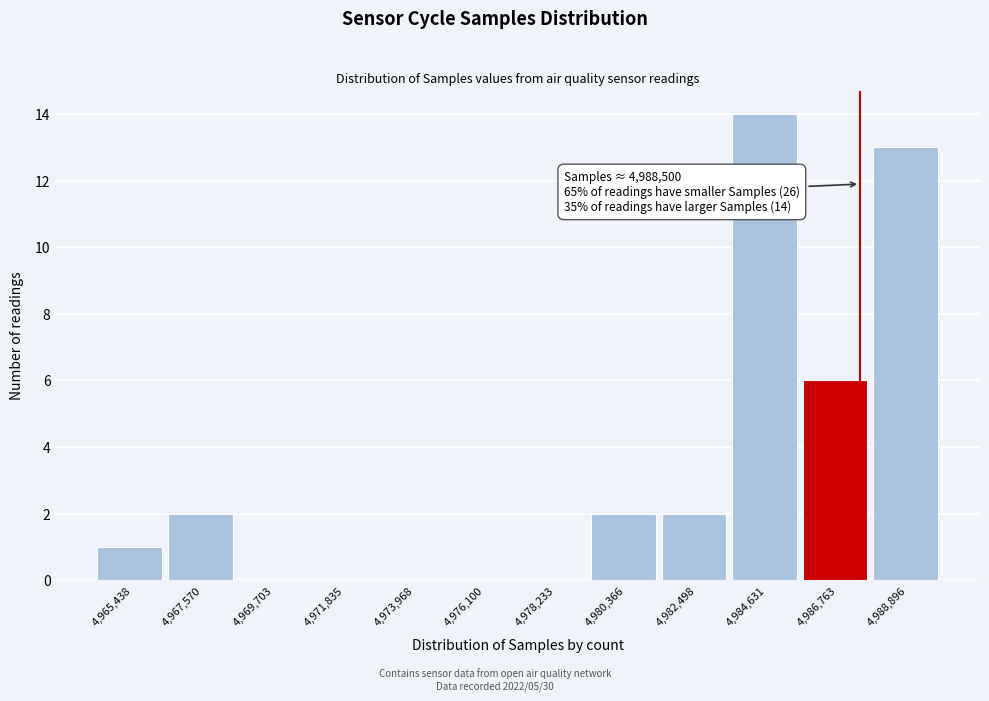

Reading left to right, list all the values displayed in this chart.

4,965,438=1	4,967,570=2	4,969,703=0	4,971,835=0	4,973,968=0	4,976,100=0	4,978,233=0	4,980,366=2	4,982,498=2	4,984,631=14	4,986,763=6	4,988,896=13